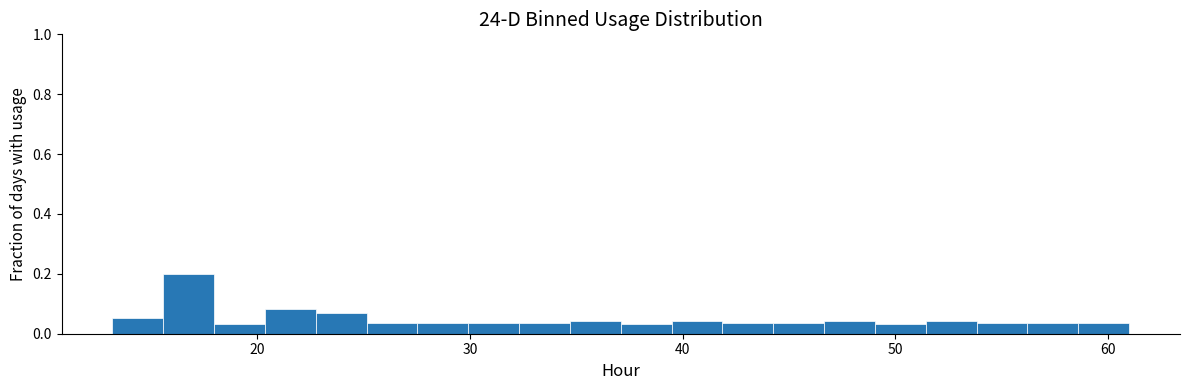

Around what value on the x-axis is the tallest bar? Give the approximate position of its centre, as read against the axis.

17